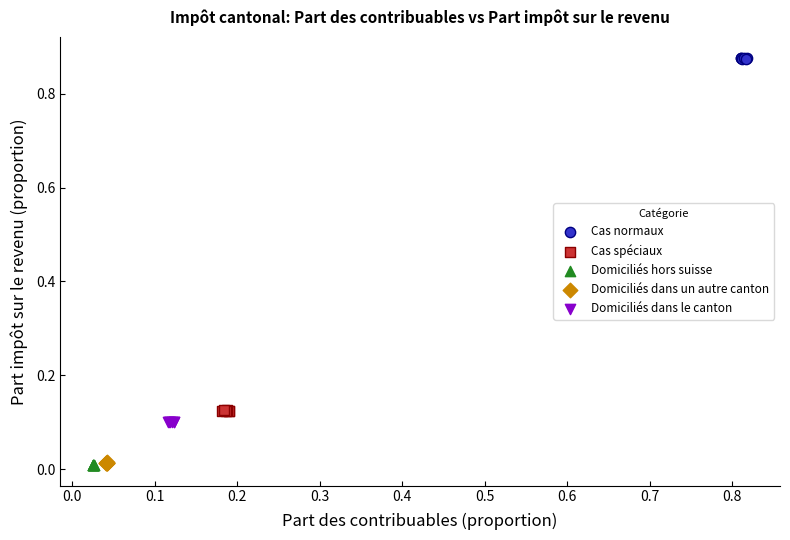

Which series reaches the maximum Y coordinate?

Cas normaux